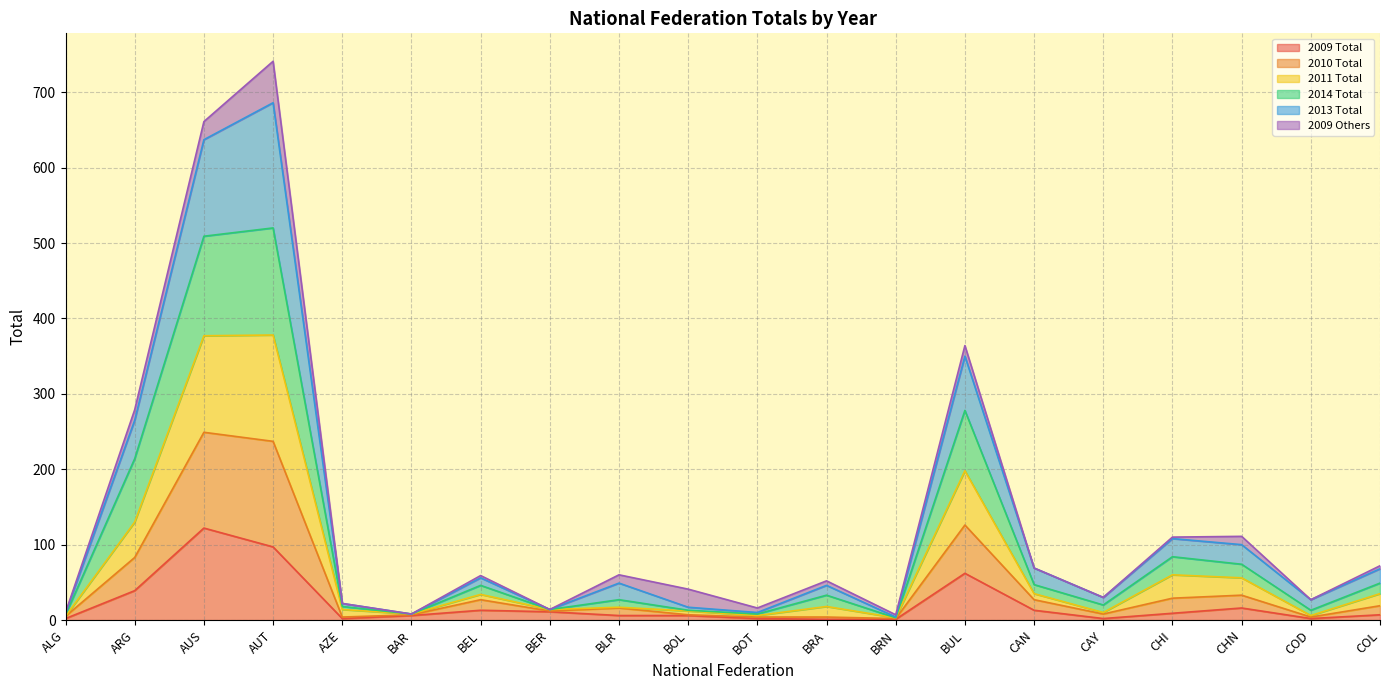

What is the minimum value for 2011 Total?

3